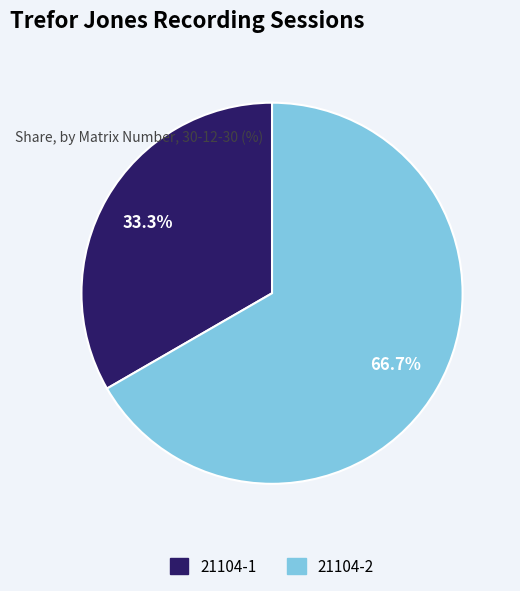

Rank the categories by value from lowest to highest.

21104-1, 21104-2